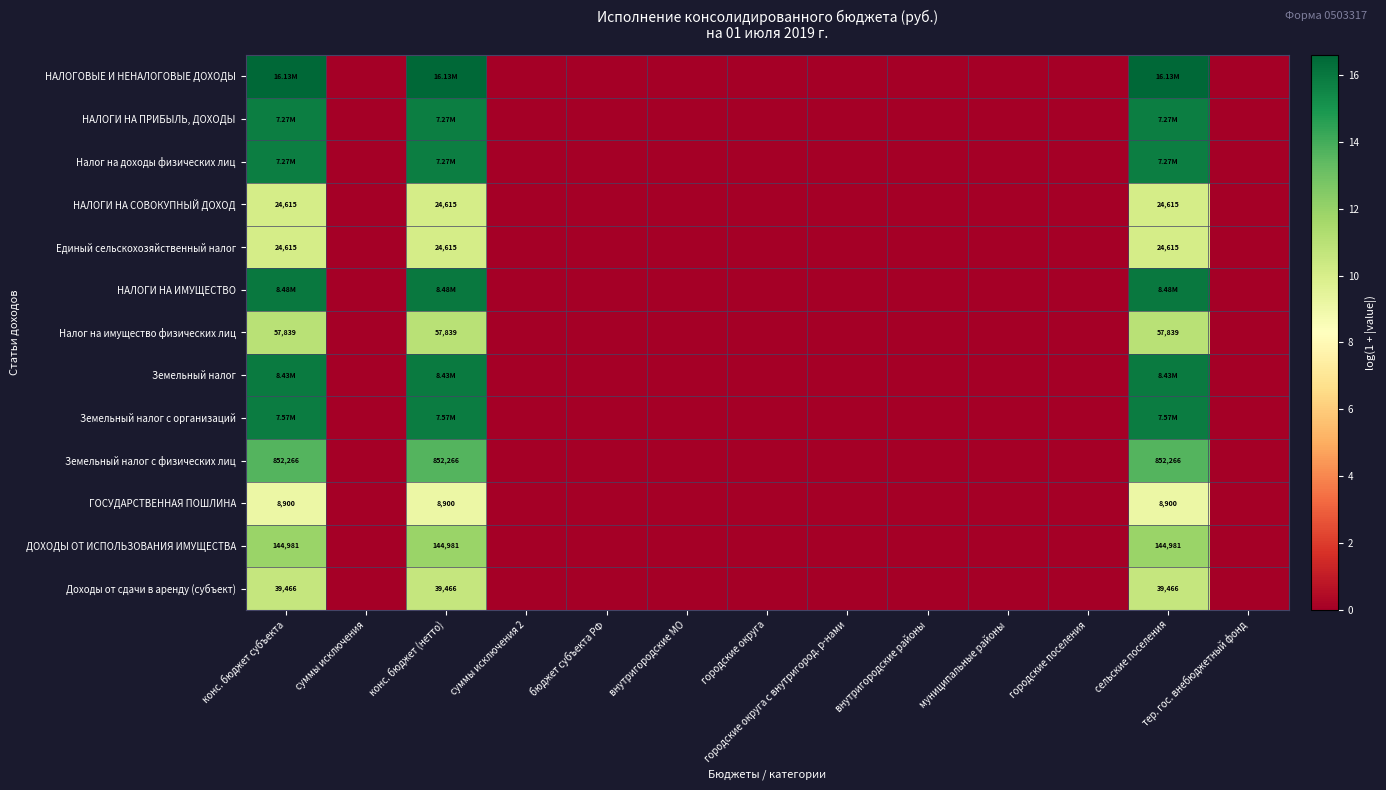

List the labels in order of Земельный налог value, smallest first.

суммы исключения, суммы исключения 2, бюджет субъекта РФ, внутригородские МО, городские округа, городские округа с внутригород. р-нами, внутригородские районы, муниципальные районы, городские поселения, тер. гос. внебюджетный фонд, конс. бюджет субъекта, конс. бюджет (нетто), сельские поселения